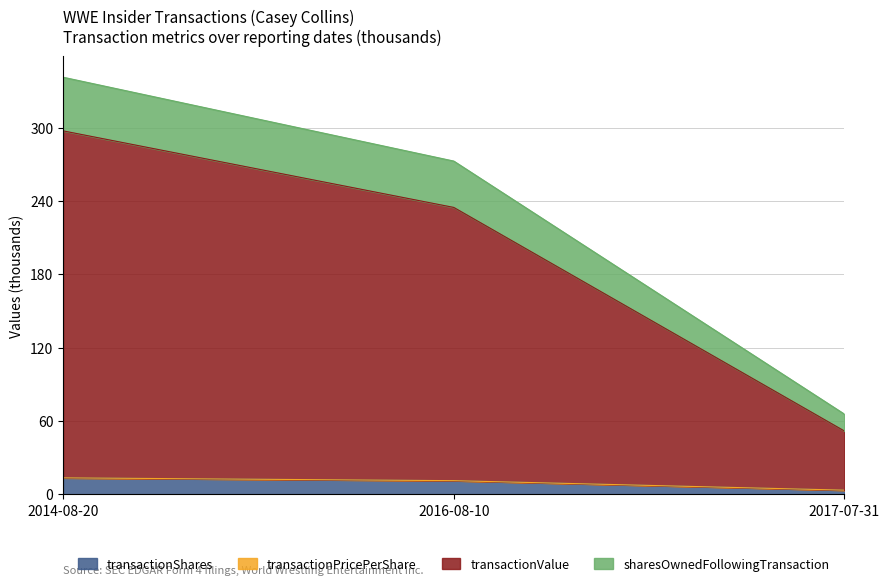

What position from the right is 2014-08-20?

3